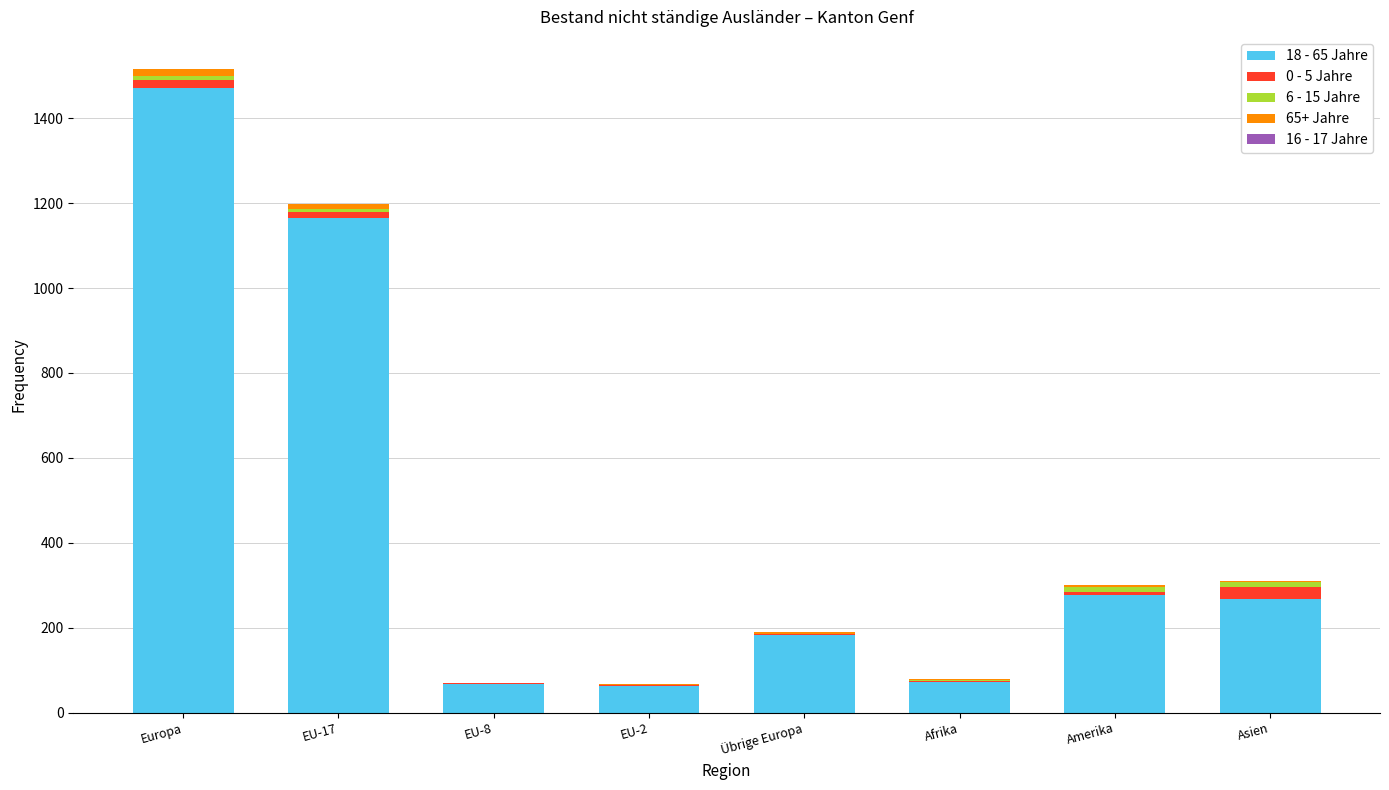

Which category has the highest value in the 18 - 65 Jahre series?

Europa